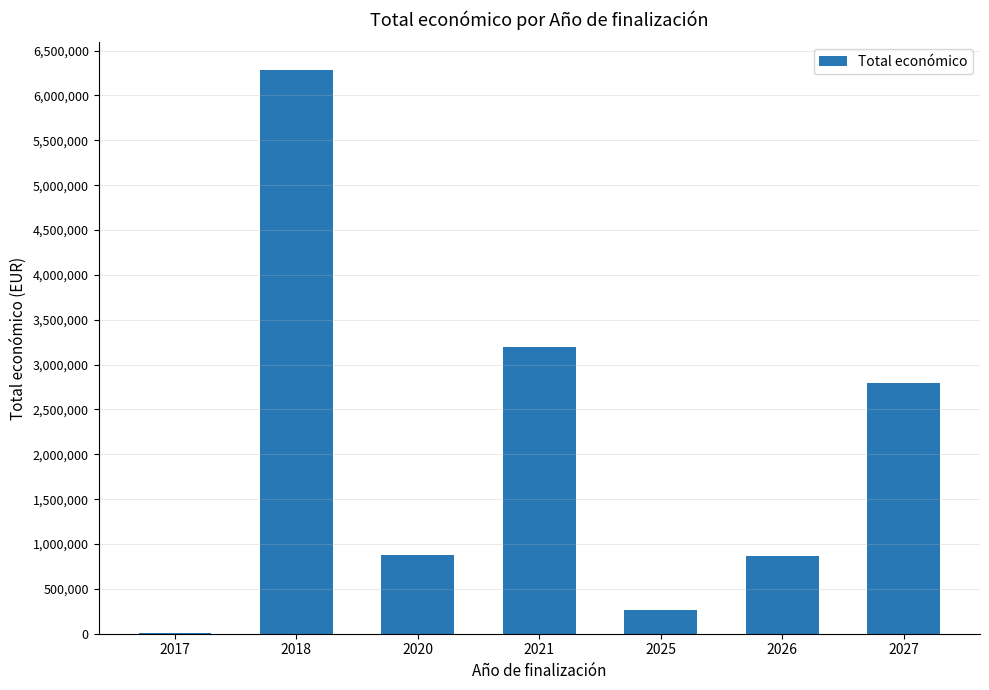

At which label does the data first exceed 873989?

2018